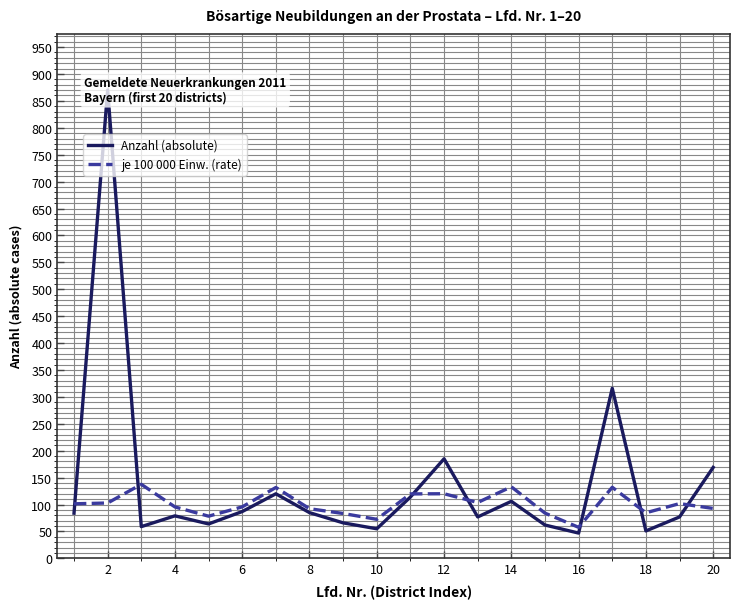

What is the difference between the maximum and minimum values in the Anzahl (absolute) series?

823.0